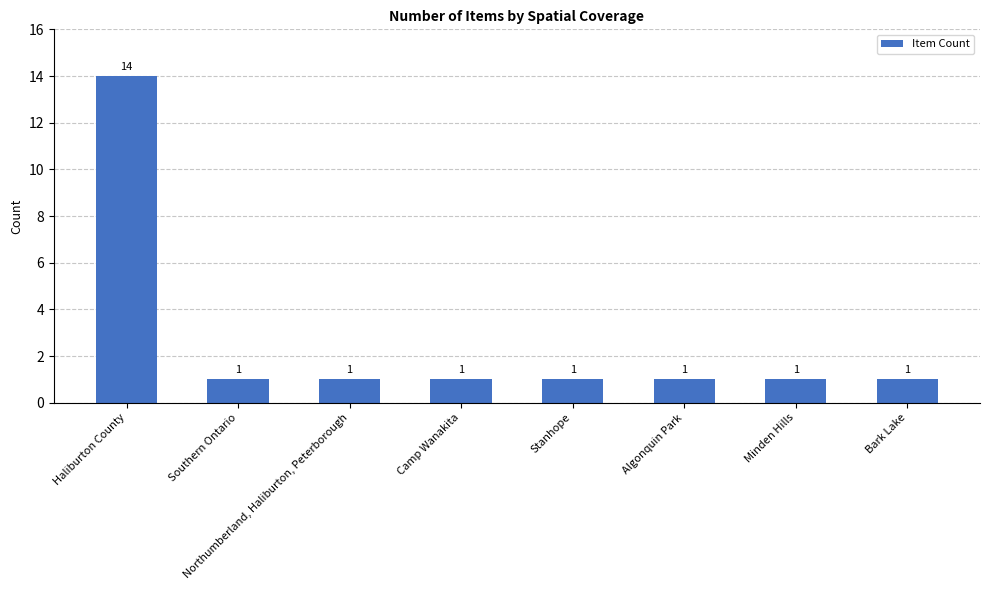

What is the ratio of the value at Haliburton County to the value at Southern Ontario?

14.0